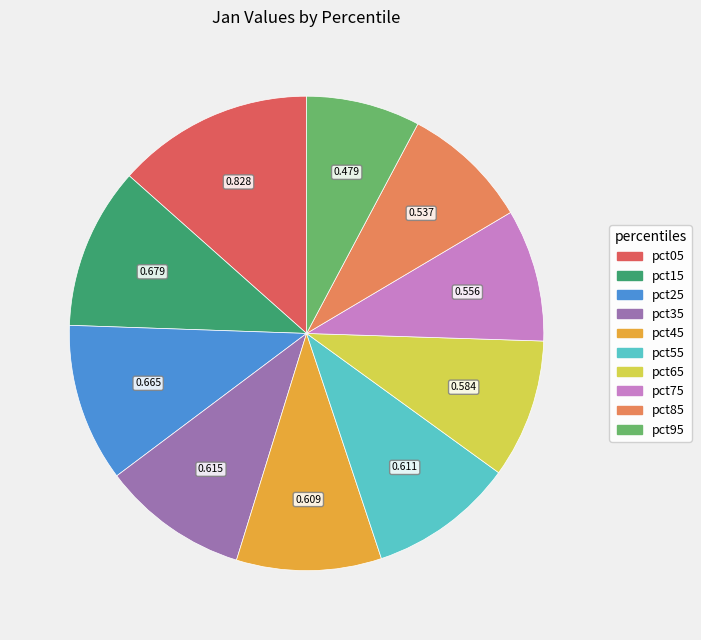

Is there any slice that represents more than half of the pie?

No